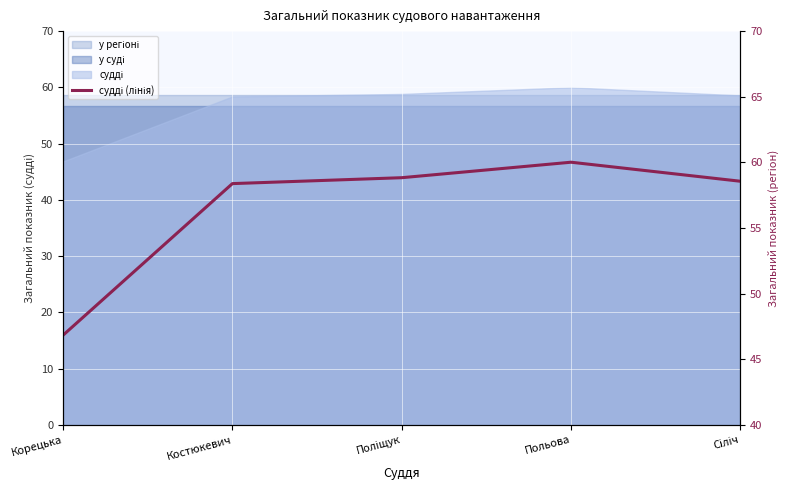

At which category does the data reach its first local peak?

Польова